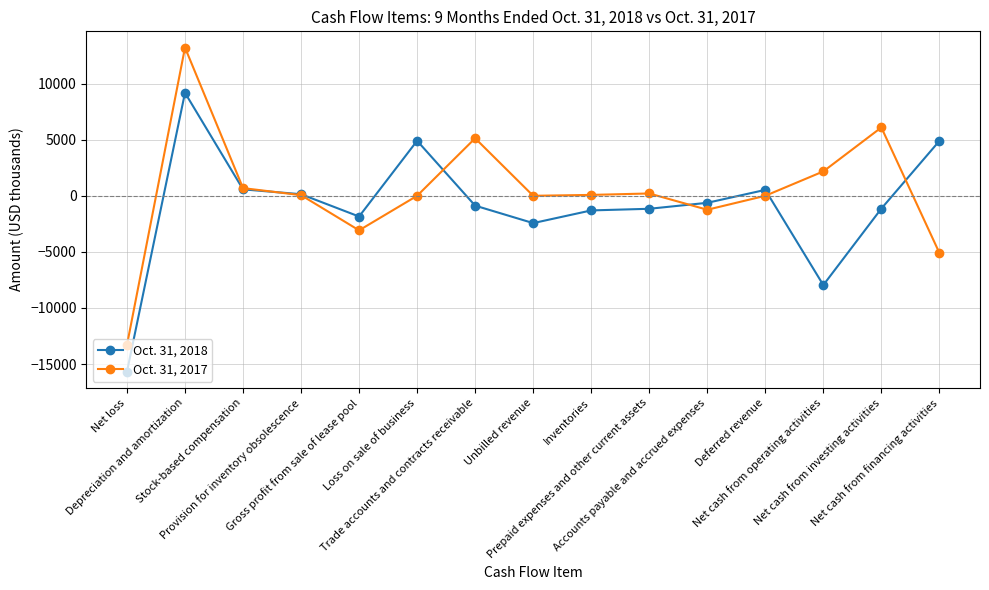

List the series in order of their peak value, lowest first.

Oct. 31, 2018, Oct. 31, 2017